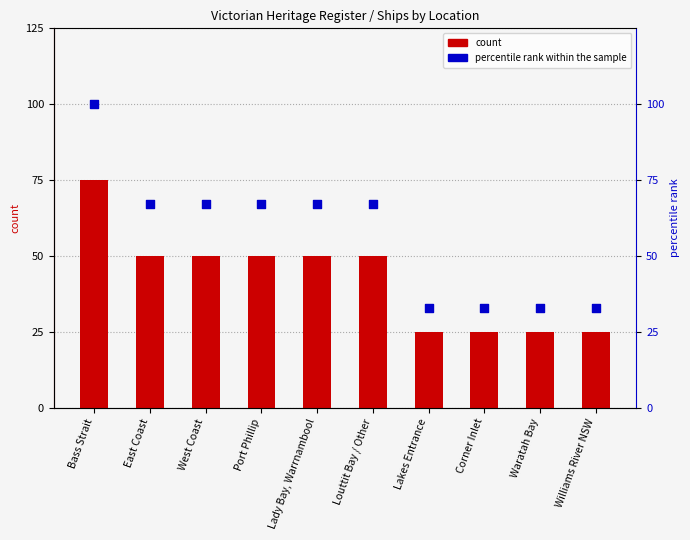

Which series has the largest Y range (max minus min)?

percentile rank within the sample